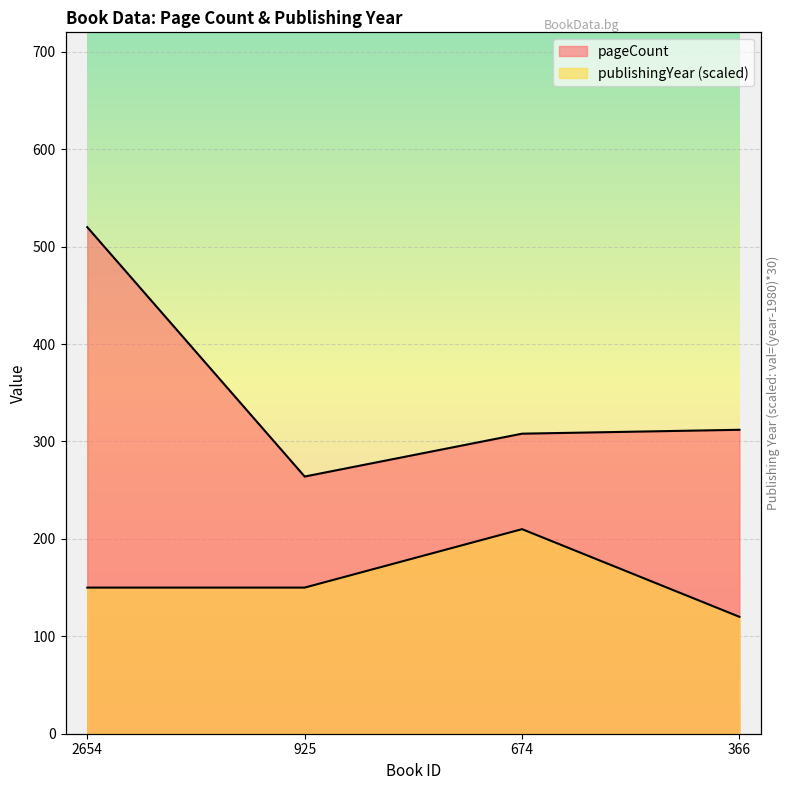

What is the total value across all series at 366?

432